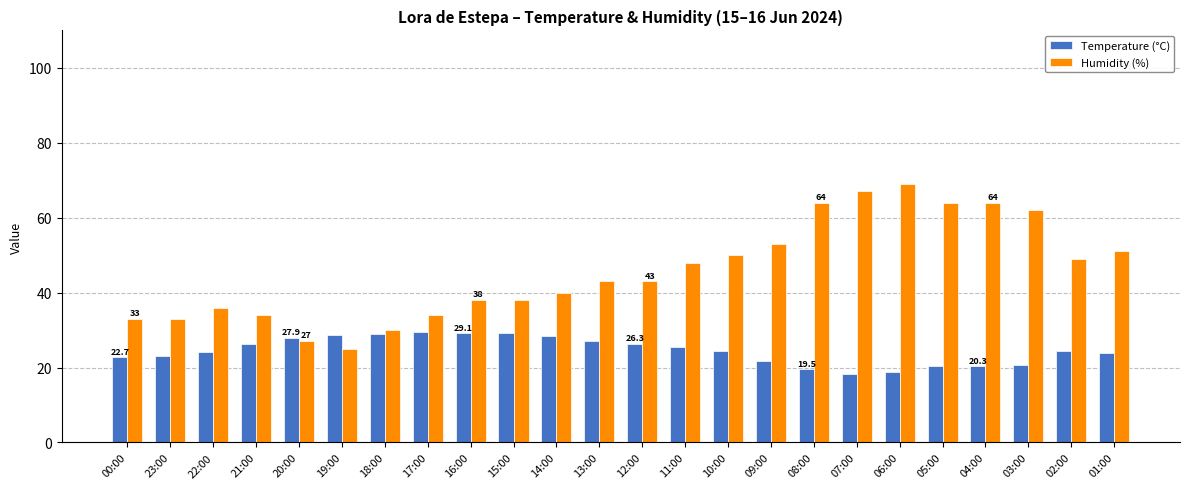

What is the spread (max minus min) of values at 12:00?

16.7